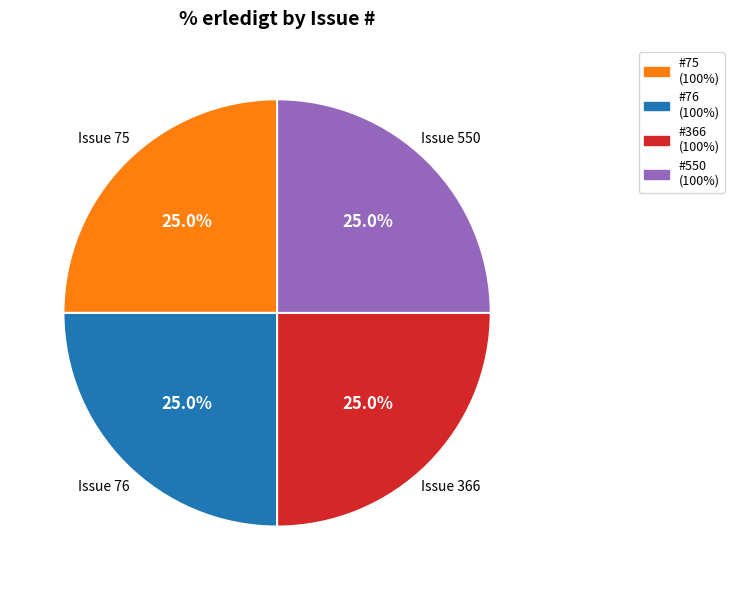

What percentage is NOT represented by Issue 75?

75.0%